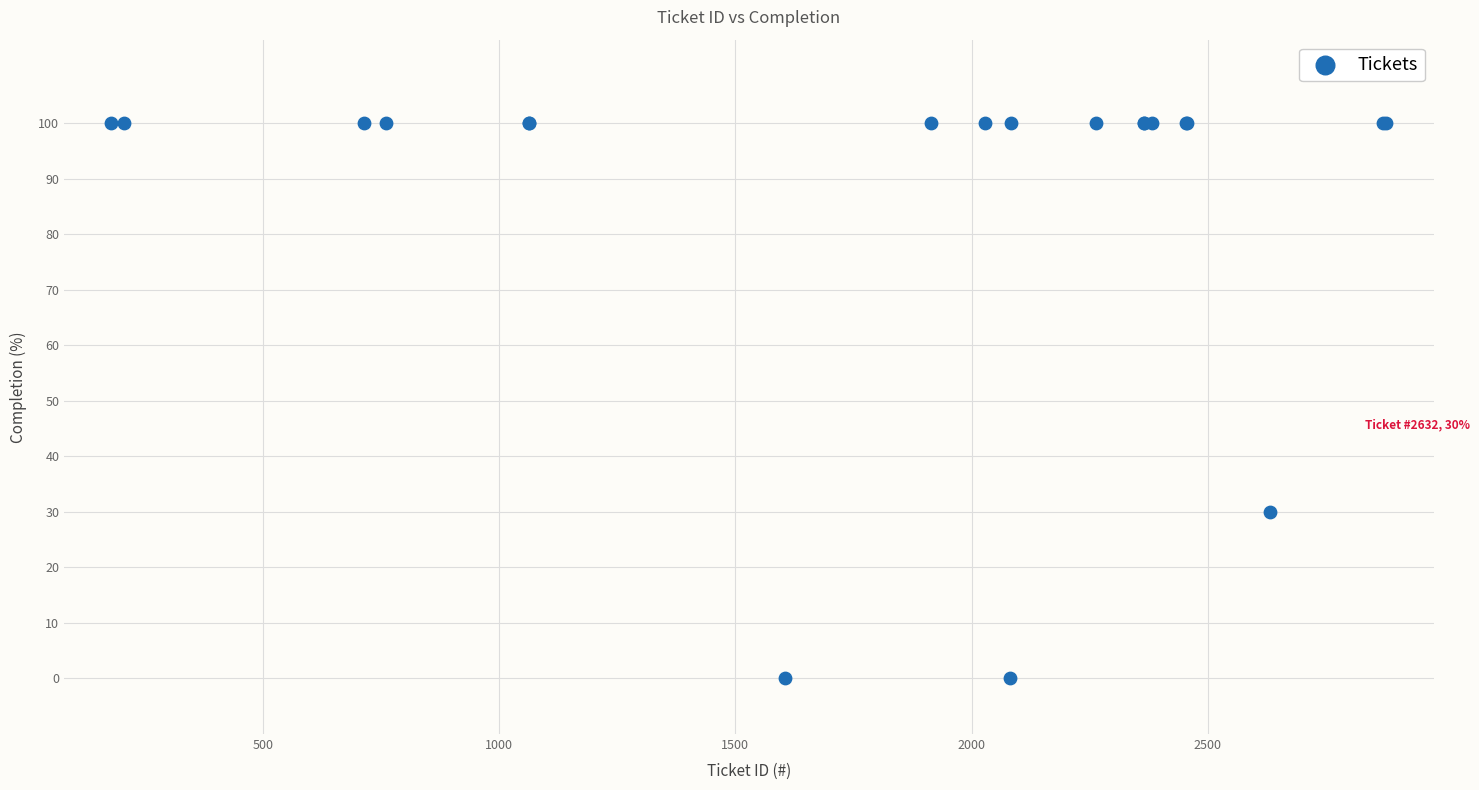

What Y value in the scatter plot is closest to 50?

30